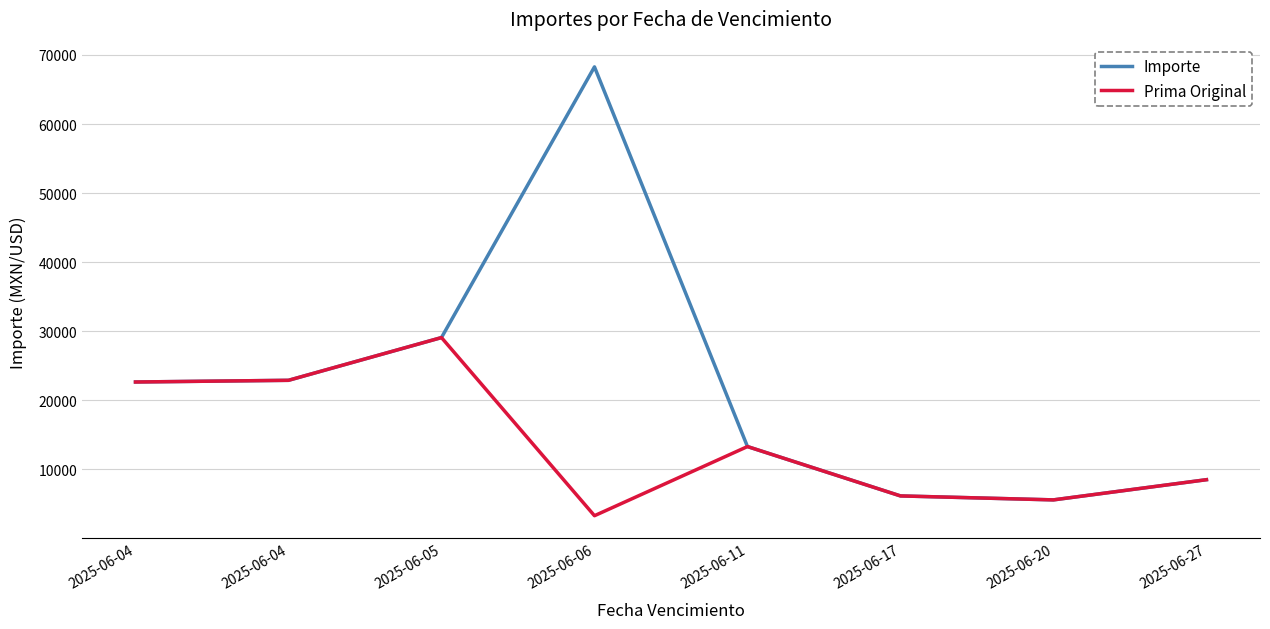

List the series in order of their overall mean, lowest first.

Prima Original, Importe